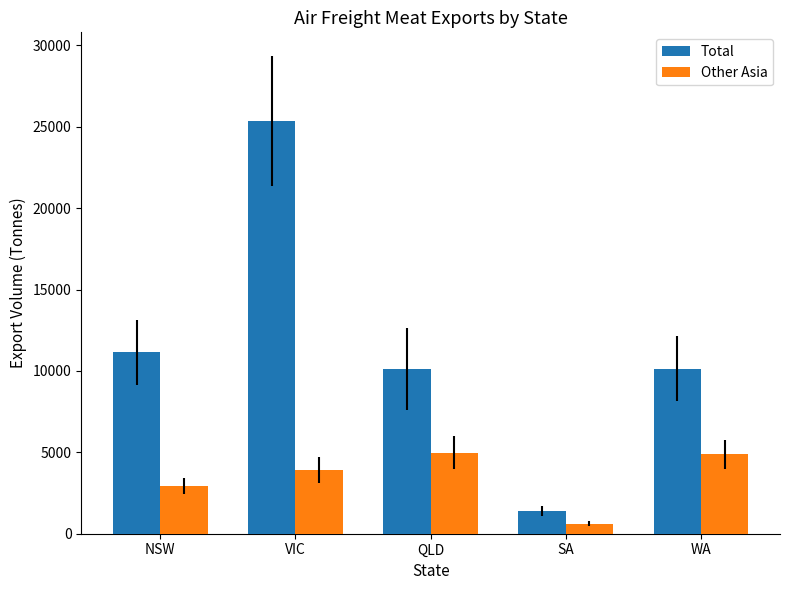

Which series has the largest total across all categories?

Total